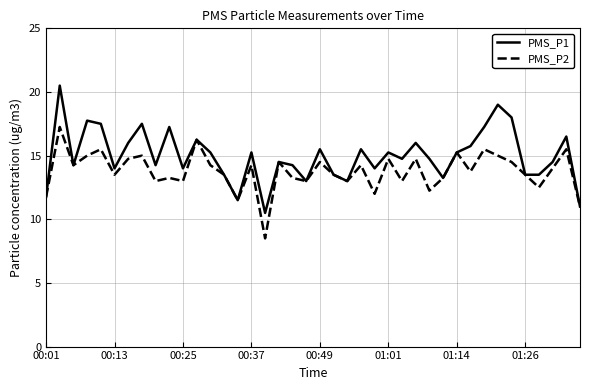

Which series has the largest range (max minus min)?

PMS_P1